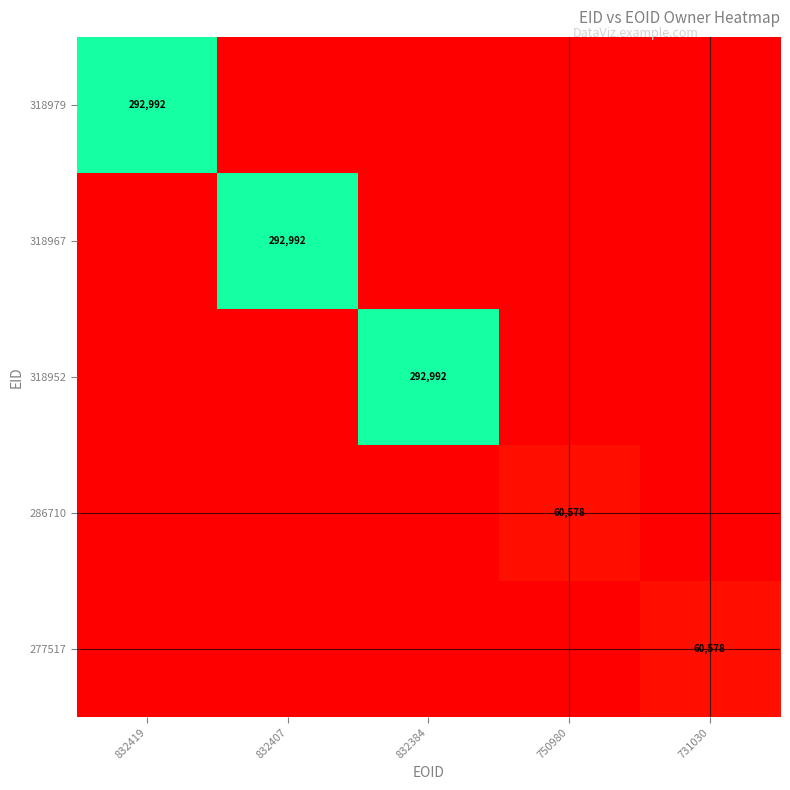

Is it true that 318979 equals 435971 at 832419?

False